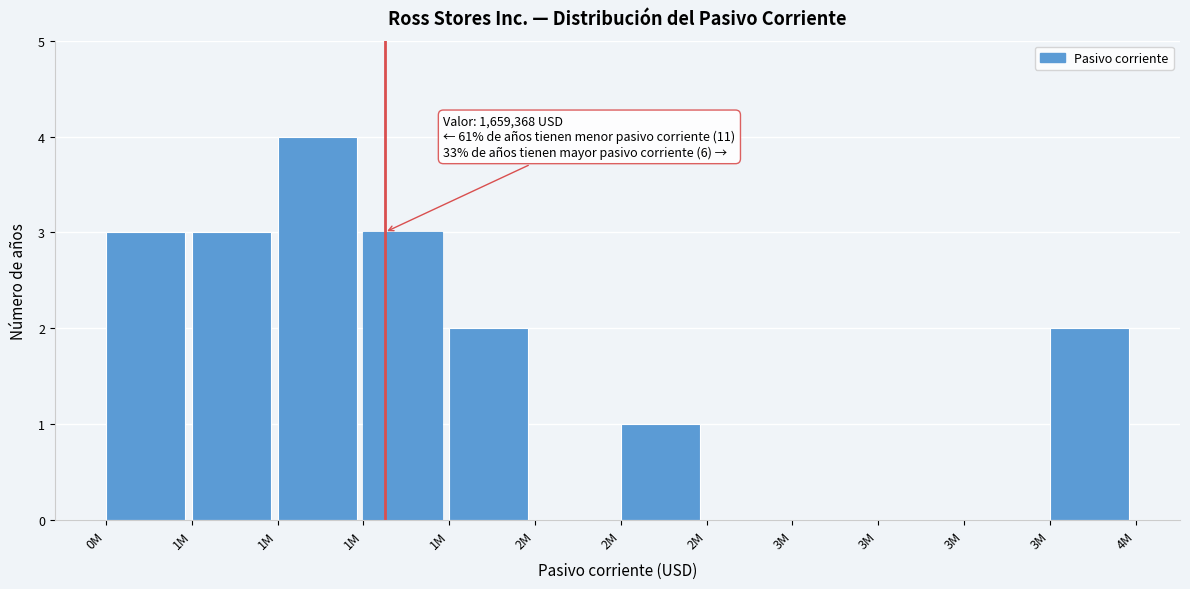

How many series are shown in this chart?

1